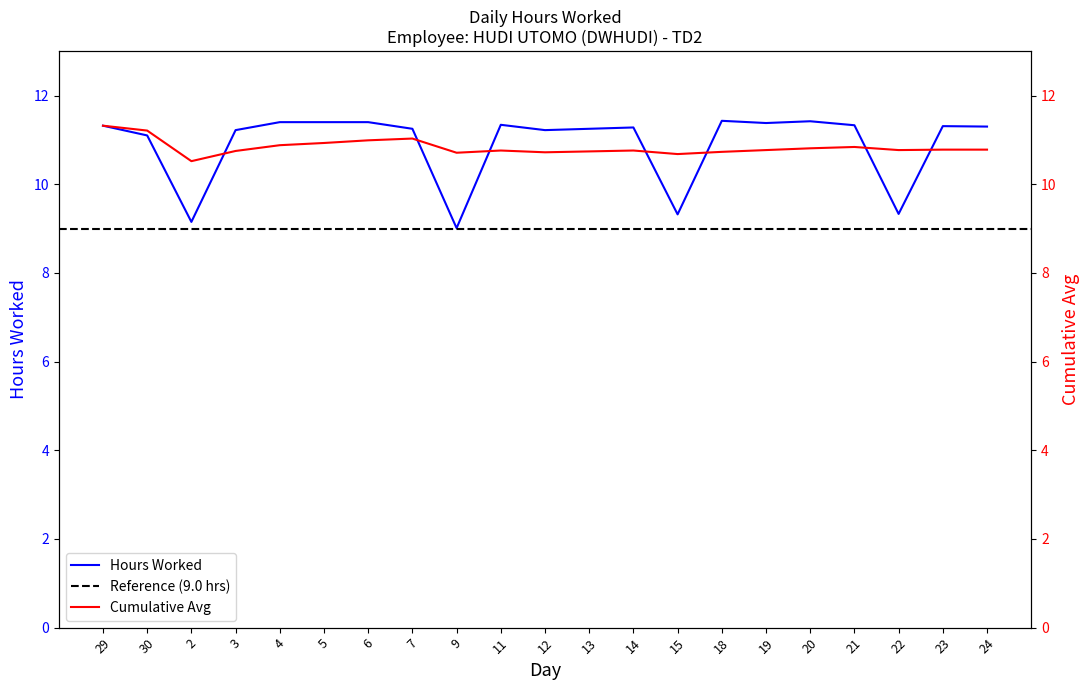

Reading left to right, list all the values displayed in this chart.

Hours Worked: 11.3	11.1	9.2	11.2	11.4	11.4	11.4	11.2	9.0	11.3	11.2	11.2	11.3	9.3	11.4	11.4	11.4	11.3	9.3	11.3	11.3
Cumulative Avg: 11.3	11.2	10.5	10.8	10.9	10.9	11.0	11.0	10.7	10.8	10.7	10.7	10.8	10.7	10.7	10.8	10.8	10.8	10.8	10.8	10.8